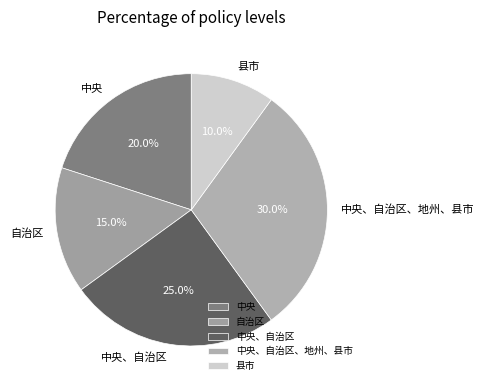

Is 中央、自治区、地州、县市 the majority of the pie?

No